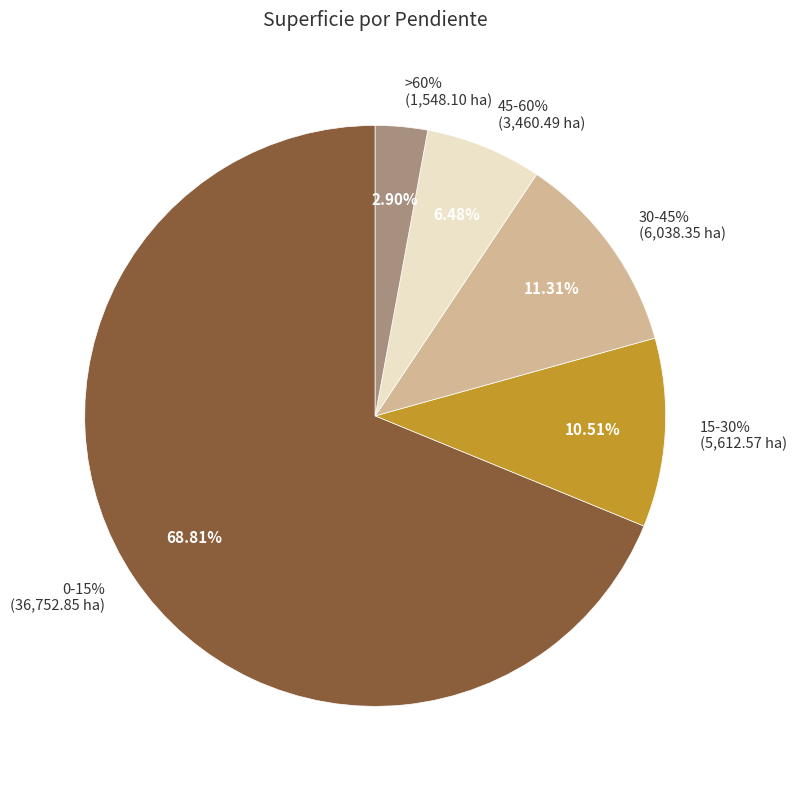

How many segments does this pie chart have?

5